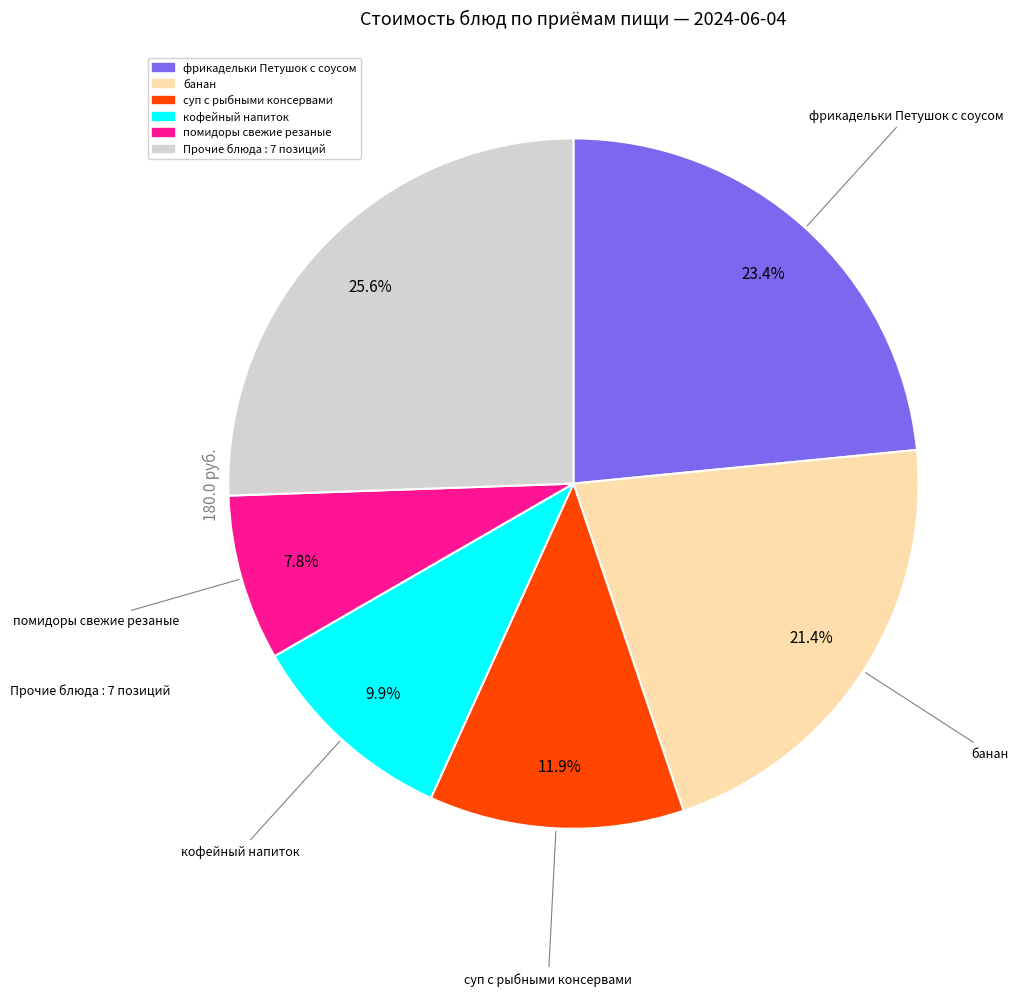

To the nearest percent, what is the difference between the largest and smallest slice percentages?

18%